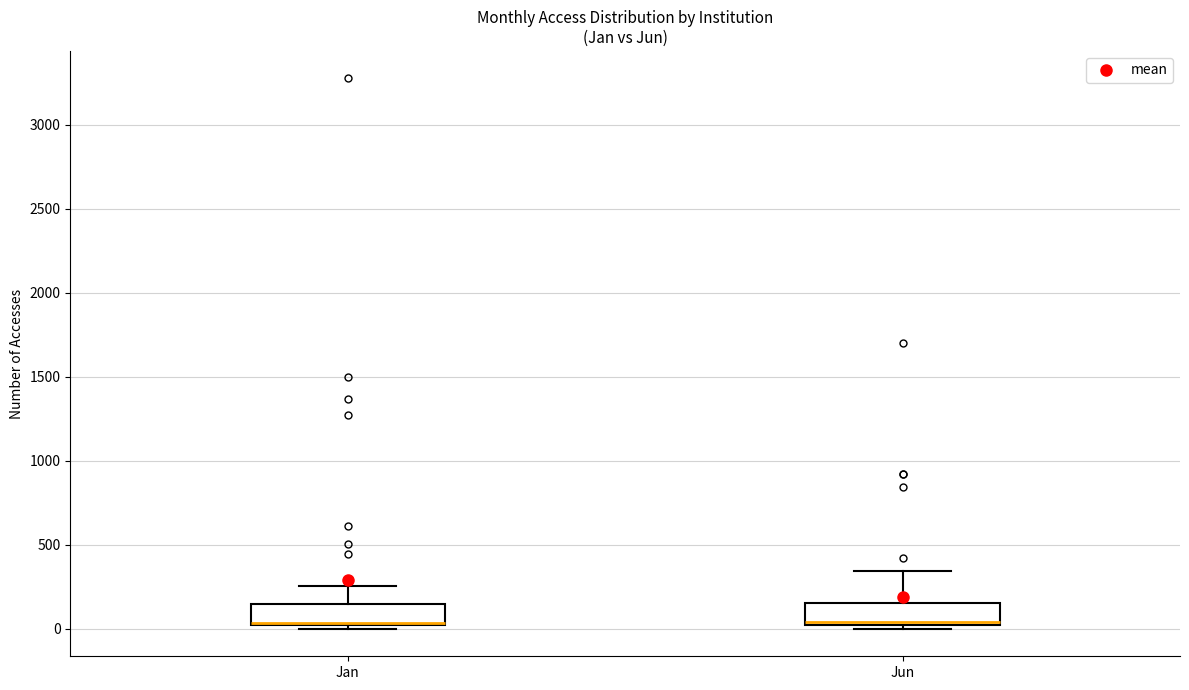

Reading left to right, read every box against the y-axis: the position of its median line, the range the box covers, and the ends of its whiskers. The values are not printed on the chart, so give them approximately, as read against the axis.

Jan: median 50 (drawn on the box's lower edge), box 0 to 150, whiskers 0 (just below the box's lower edge) to 250
Jun: median 50, box 0 to 150, whiskers 0 (just below the box's lower edge) to 350